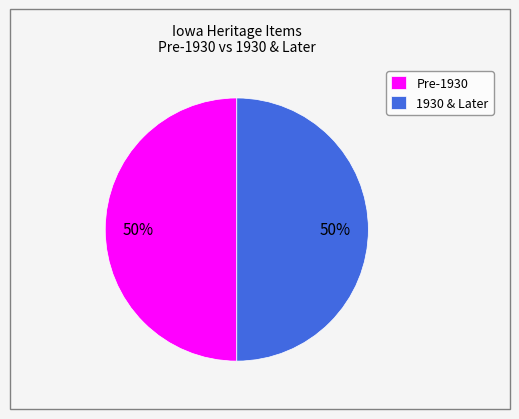

True or false: Pre-1930 accounts for 39% of the total.

False